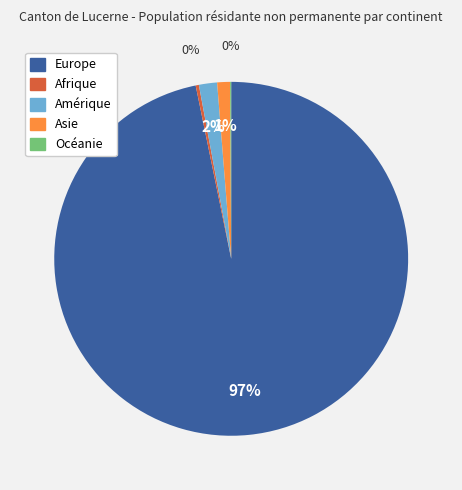

Is Europe the majority of the pie?

Yes